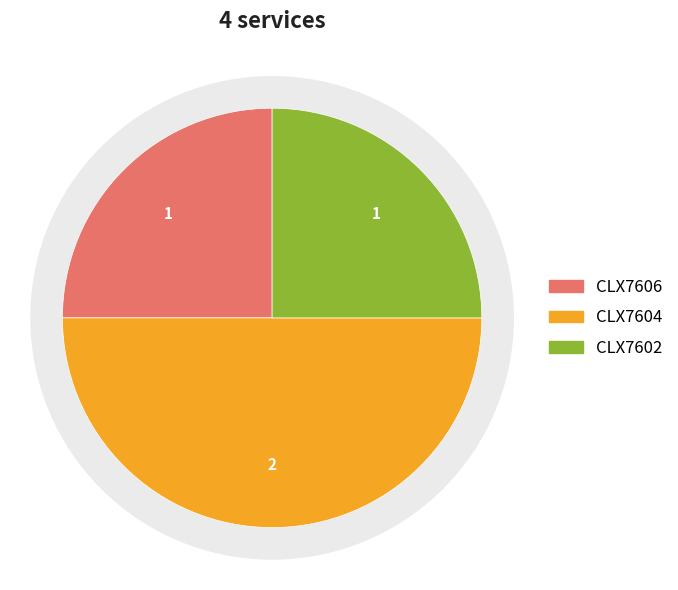

Which slice is the smallest?

CLX7606